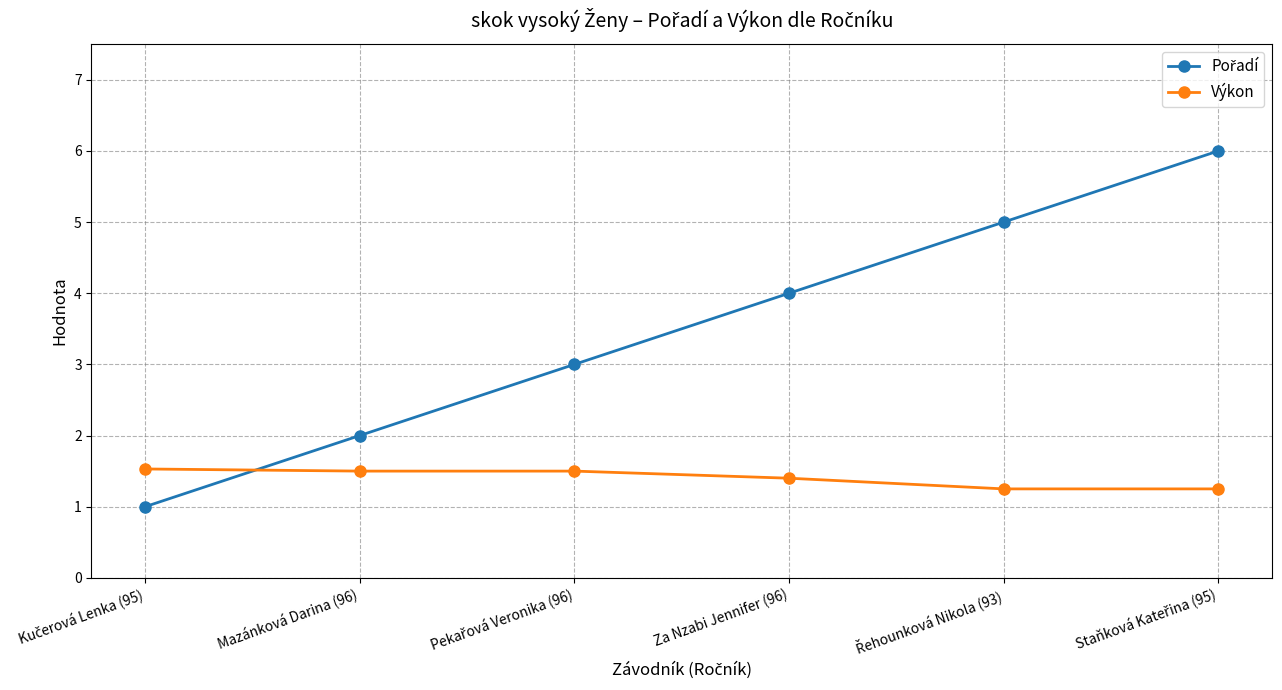

What is the sum of all Výkon values?

8.4